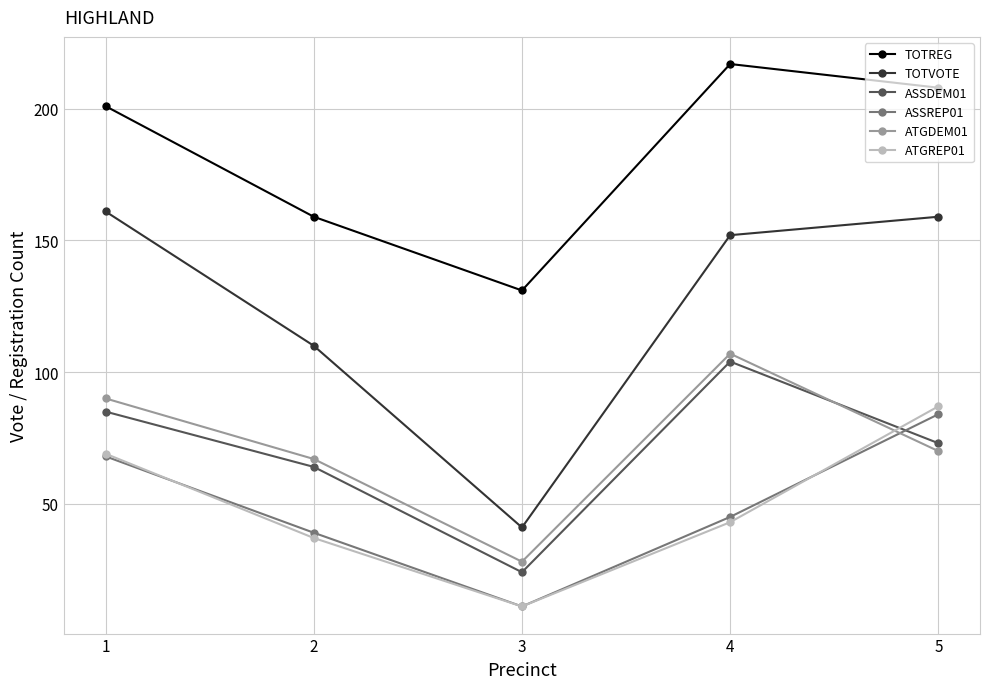

What is the sum of all ATGDEM01 values?

362